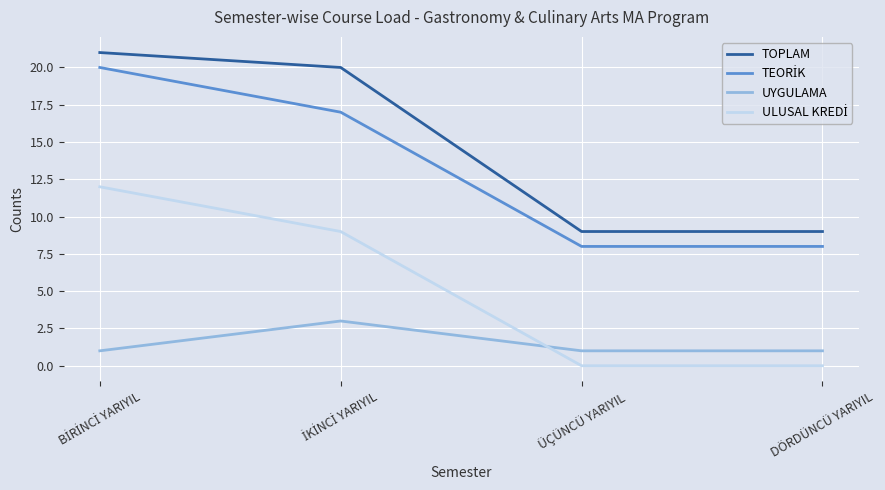

What is the difference between the highest and lowest values at DÖRDÜNCÜ YARIYIL?

9